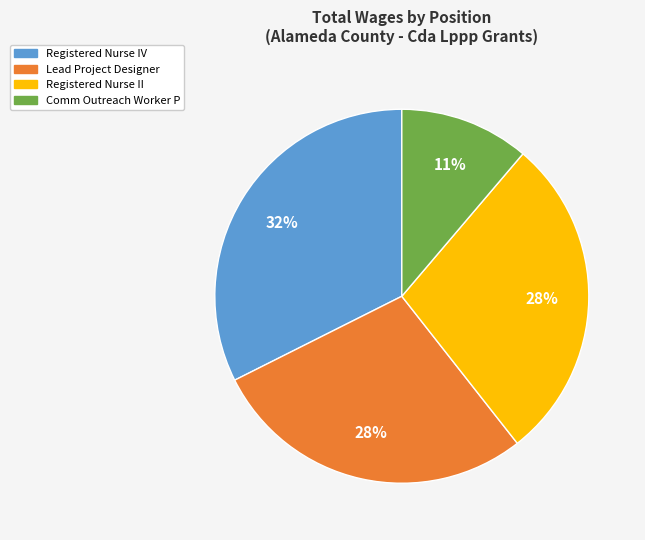

How many slices are in this pie chart?

4